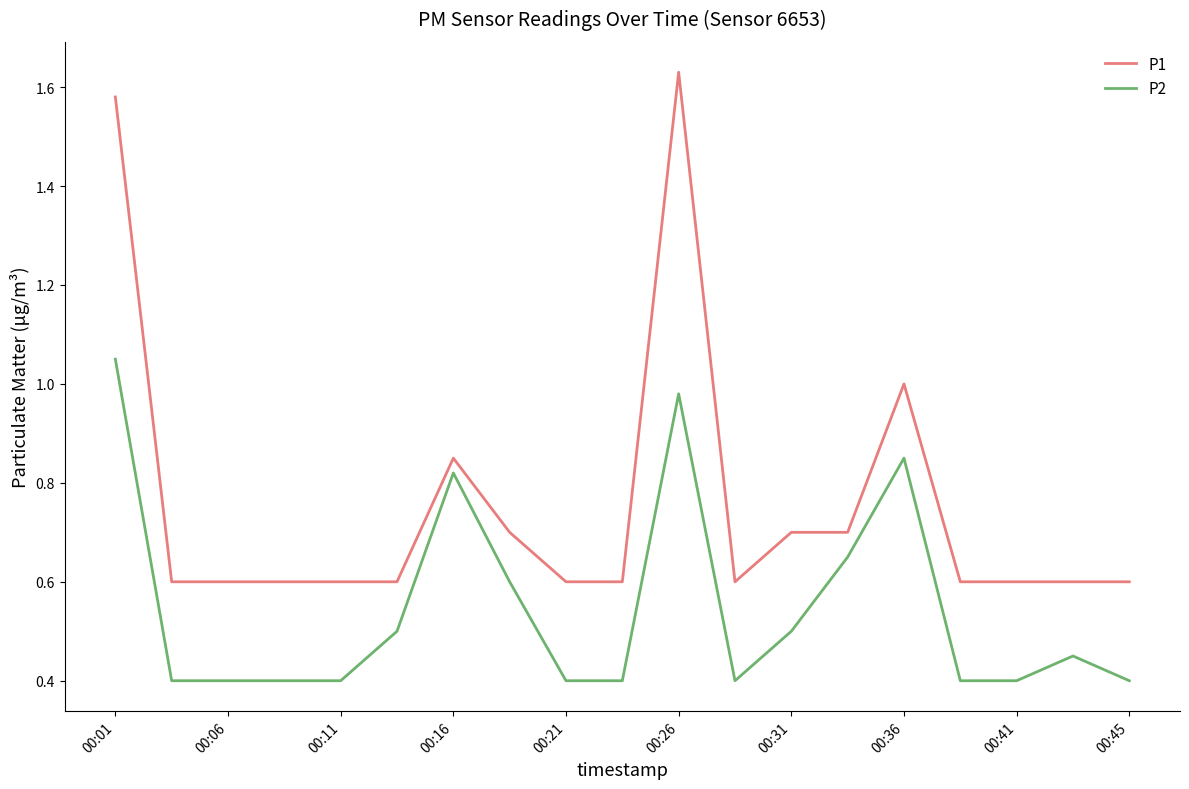

Which series has the largest total across all categories?

P1